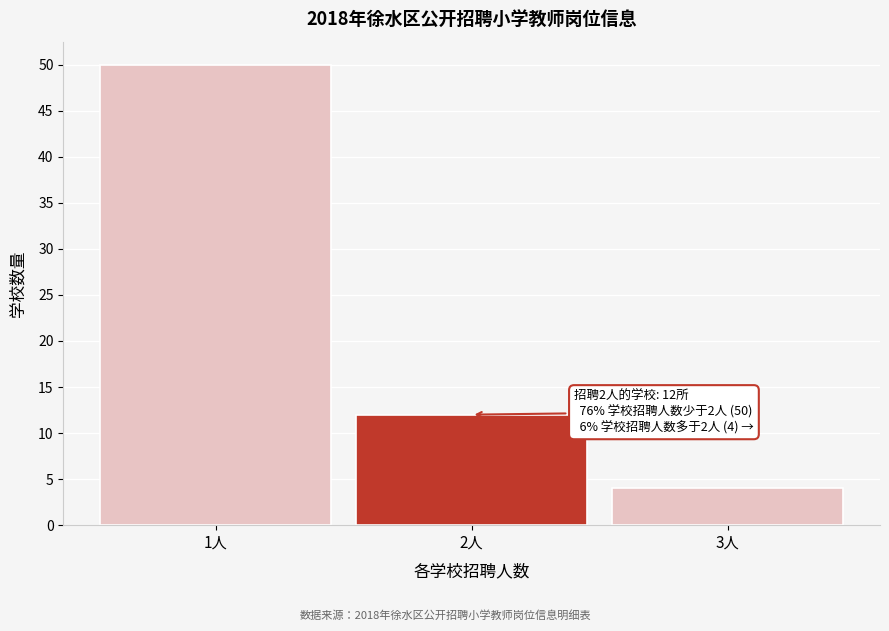

Which range on the x-axis has the tallest bar?

0.5 to 1.5